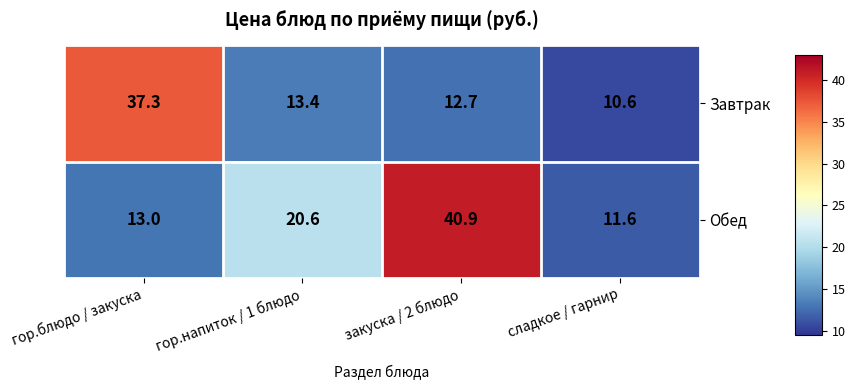

Is the value of Завтрак at гор.напиток / 1 блюдо greater than the value of Обед at закуска / 2 блюдо?

No